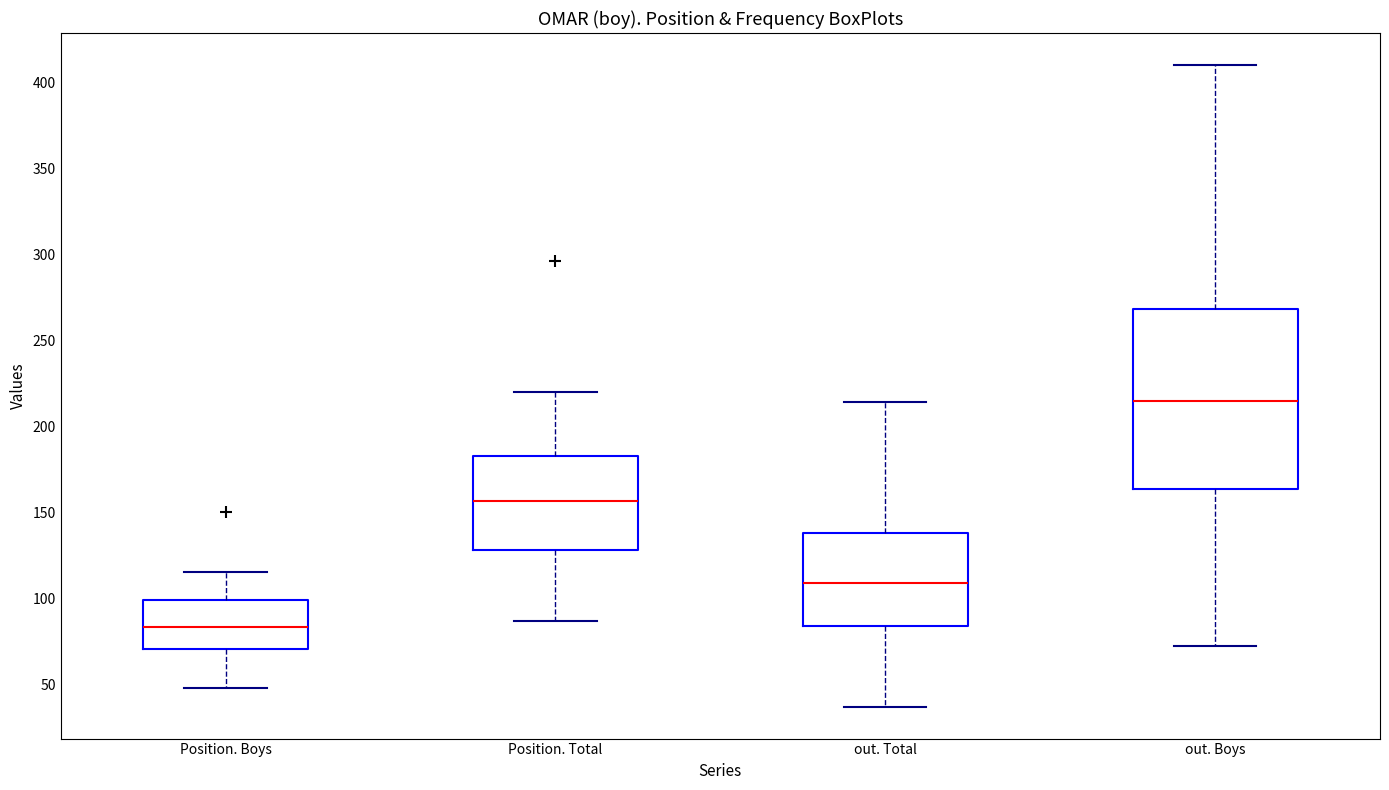

Reading left to right, read every box against the y-axis: the position of its median line, the range the box covers, and the ends of its whiskers. The values are not printed on the chart, so give them approximately, as read against the axis.

Position. Boys: median 85, box 70 to 100, whiskers 50 to 115
Position. Total: median 155, box 130 to 185, whiskers 85 to 220
out. Total: median 110, box 85 to 140, whiskers 35 to 215
out. Boys: median 215, box 165 to 270, whiskers 70 to 410